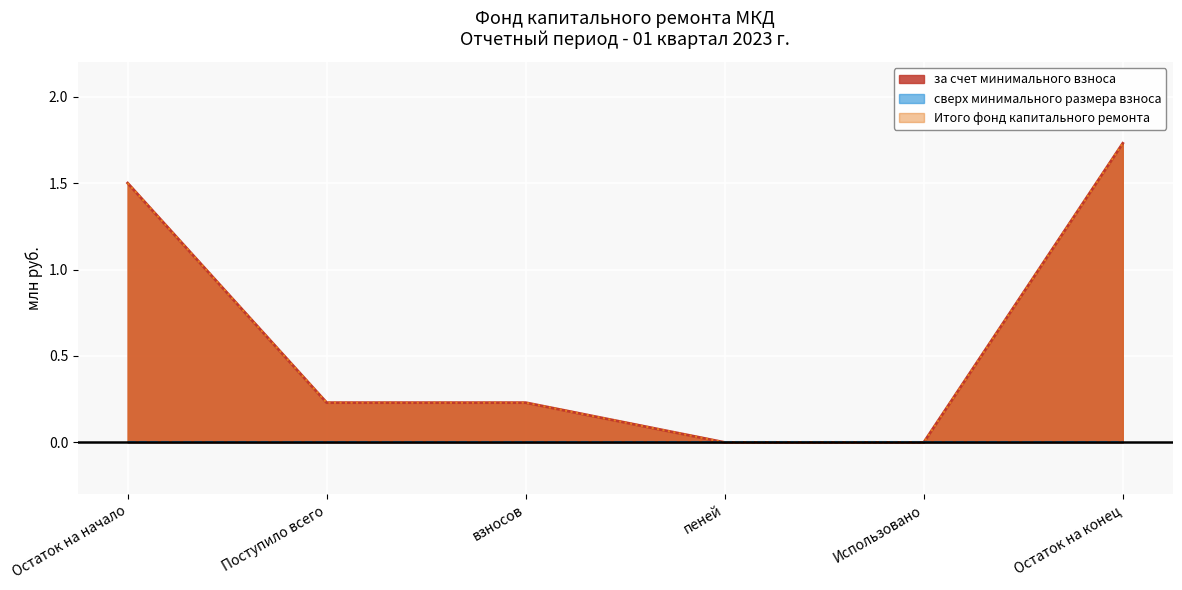

Is it true that Итого фонд капитального ремонта equals 0.9 at пеней?

False